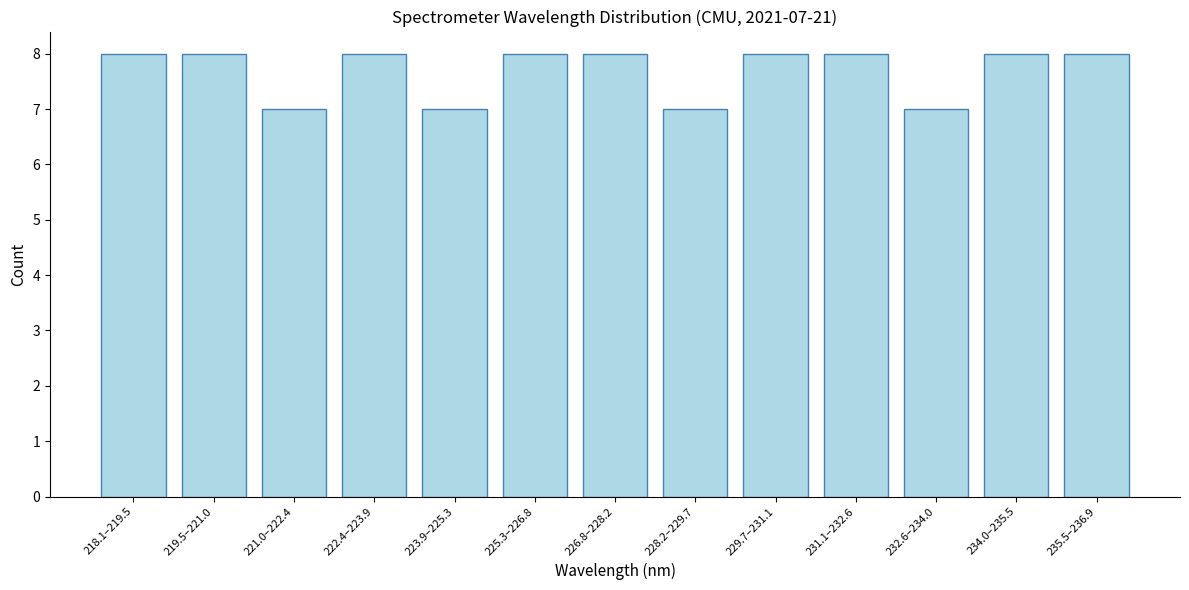

Reading right to left, transcribe all the data shown in this chart.

235.5–236.9=8	234.0–235.5=8	232.6–234.0=7	231.1–232.6=8	229.7–231.1=8	228.2–229.7=7	226.8–228.2=8	225.3–226.8=8	223.9–225.3=7	222.4–223.9=8	221.0–222.4=7	219.5–221.0=8	218.1–219.5=8